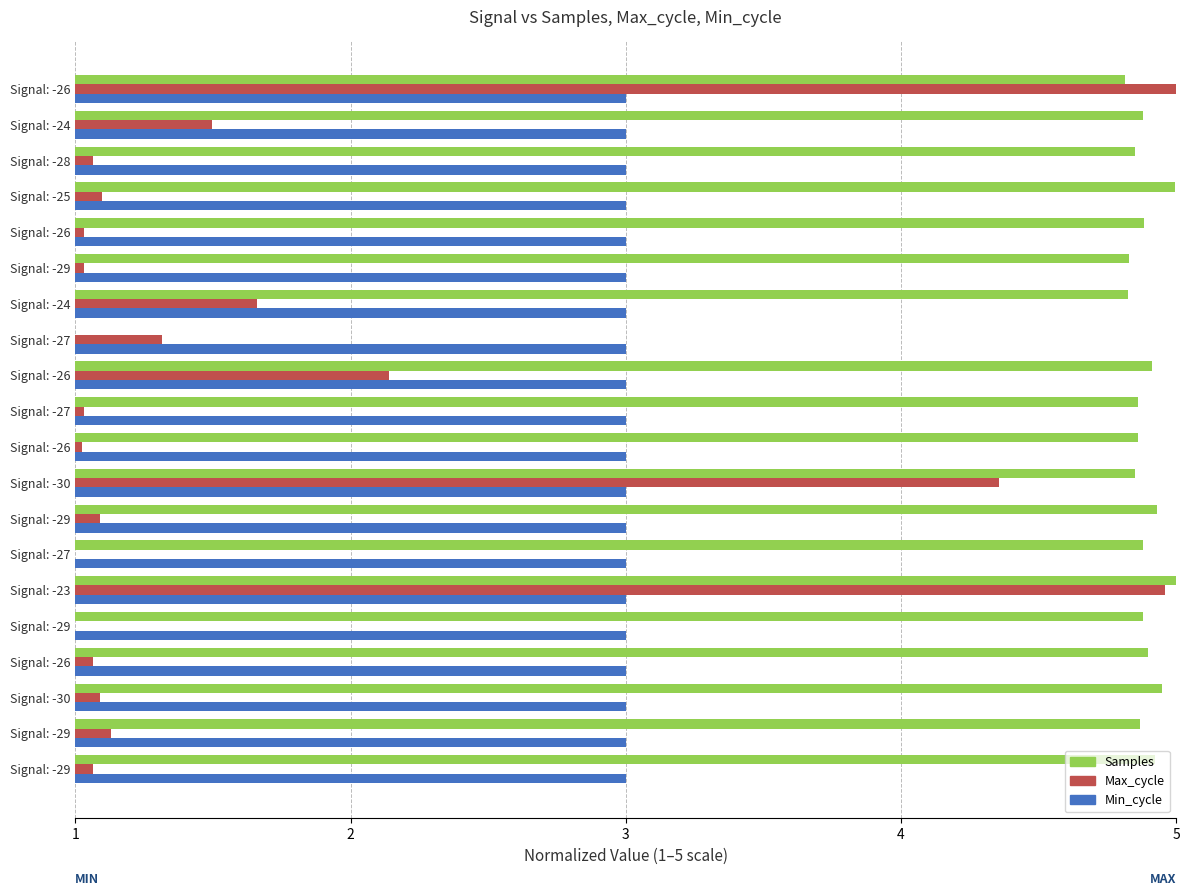

Count the number of data series in this chart.

3